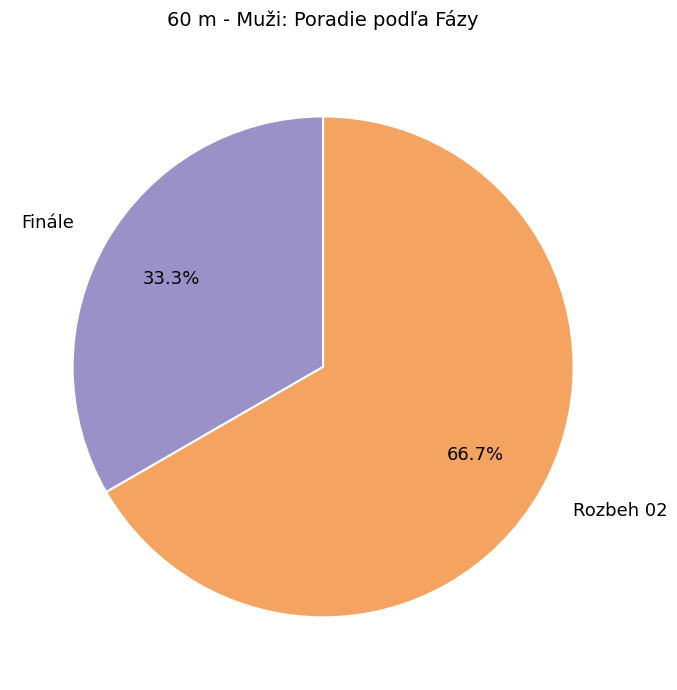

Which slice is the largest?

Rozbeh 02